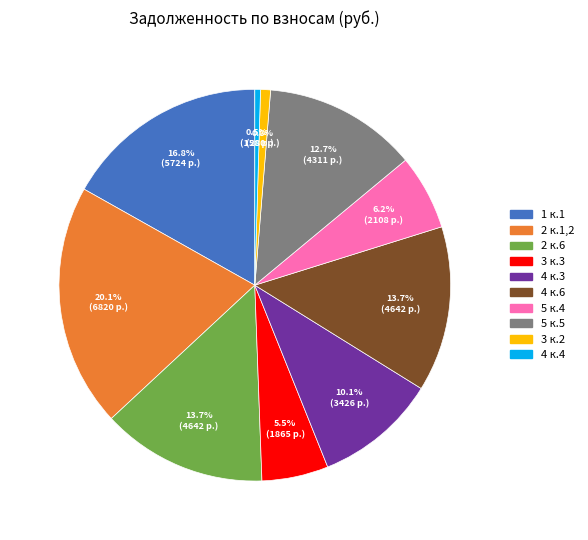

Is there any slice that represents more than half of the pie?

No